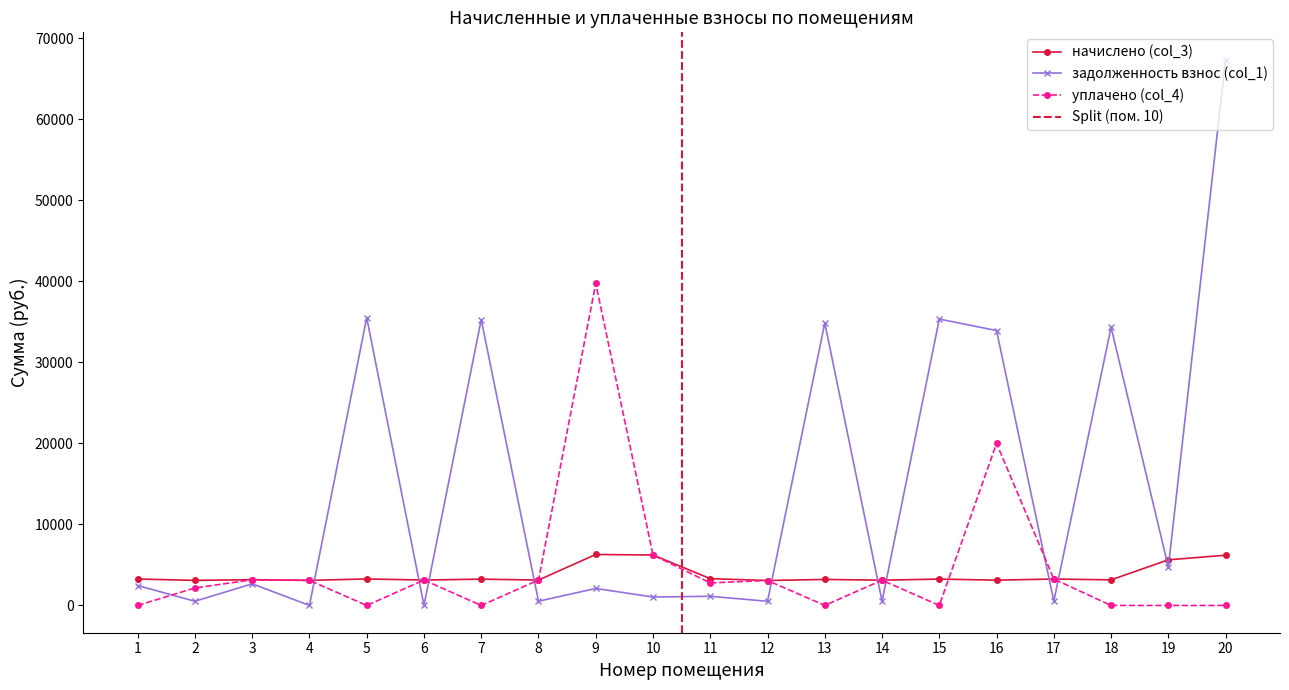

Which series has the largest total across all categories?

задолженность взнос (col_1)